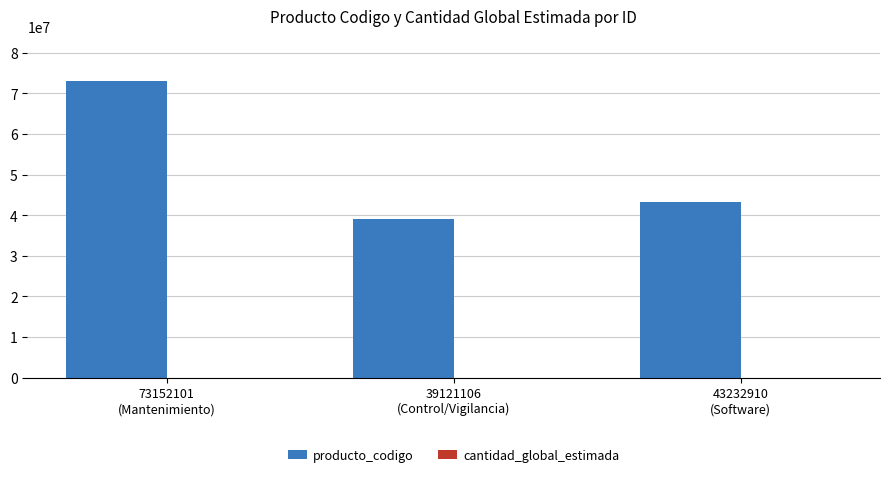

Count the producto_codigo values in the range 39121106 to 73152101.

3